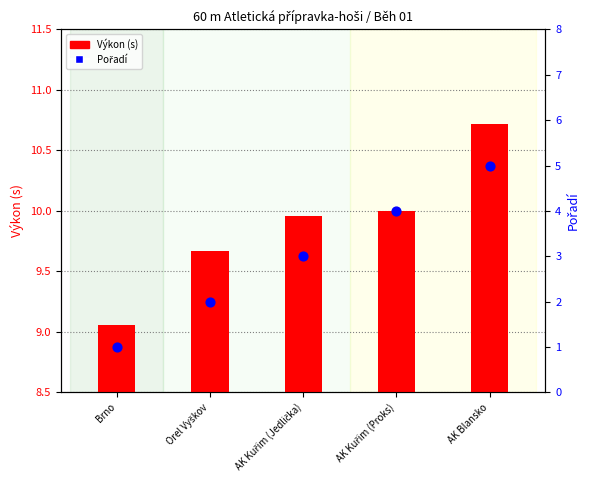

Which series reaches the minimum Y coordinate?

Výkon (s)